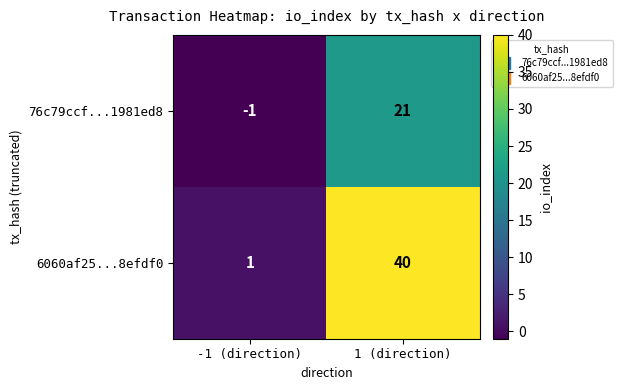

Rank the categories by 76c79ccf...1981ed8 value from lowest to highest.

-1 (direction), 1 (direction)